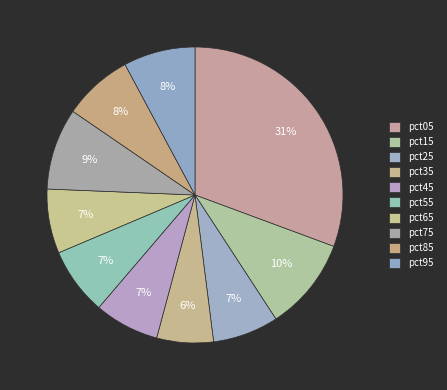

Is there a majority slice in this chart?

No